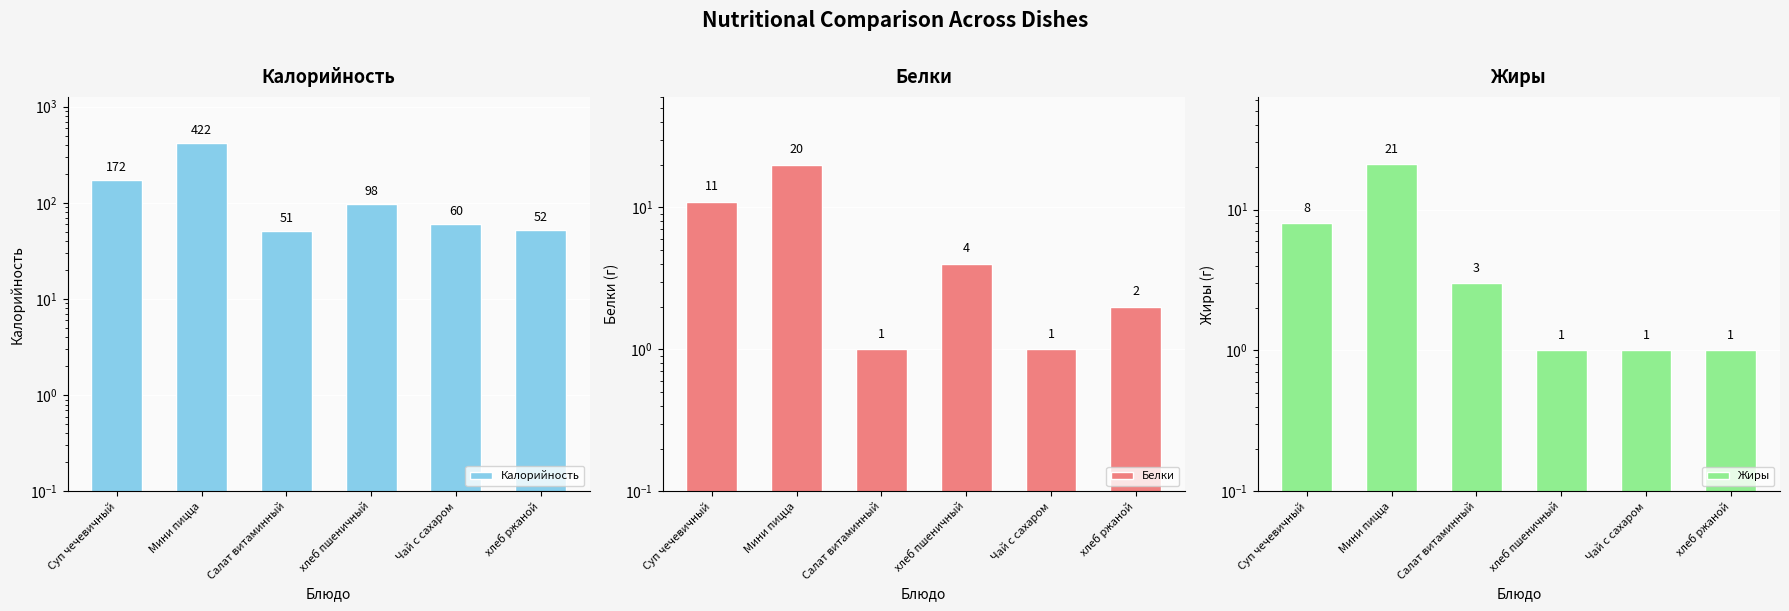

What is the label of the 5th bar from the left?

Чай с сахаром